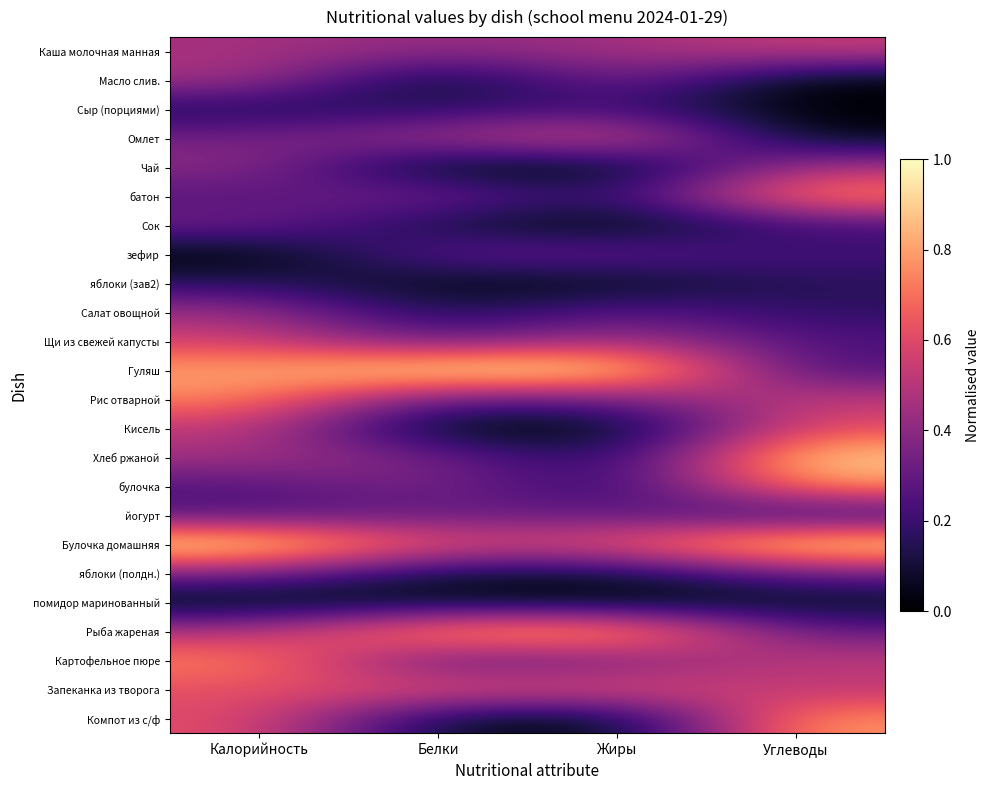

Which label corresponds to the smallest value in the chart?

Углеводы